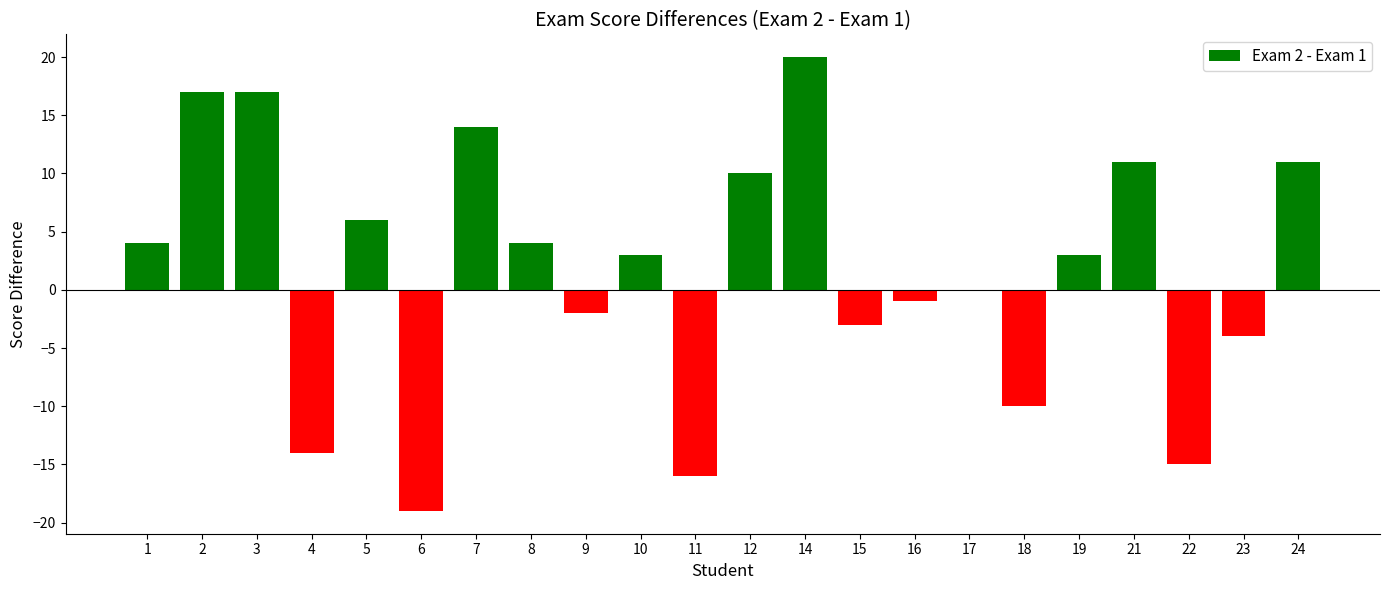

Which label corresponds to the largest value in the chart?

14